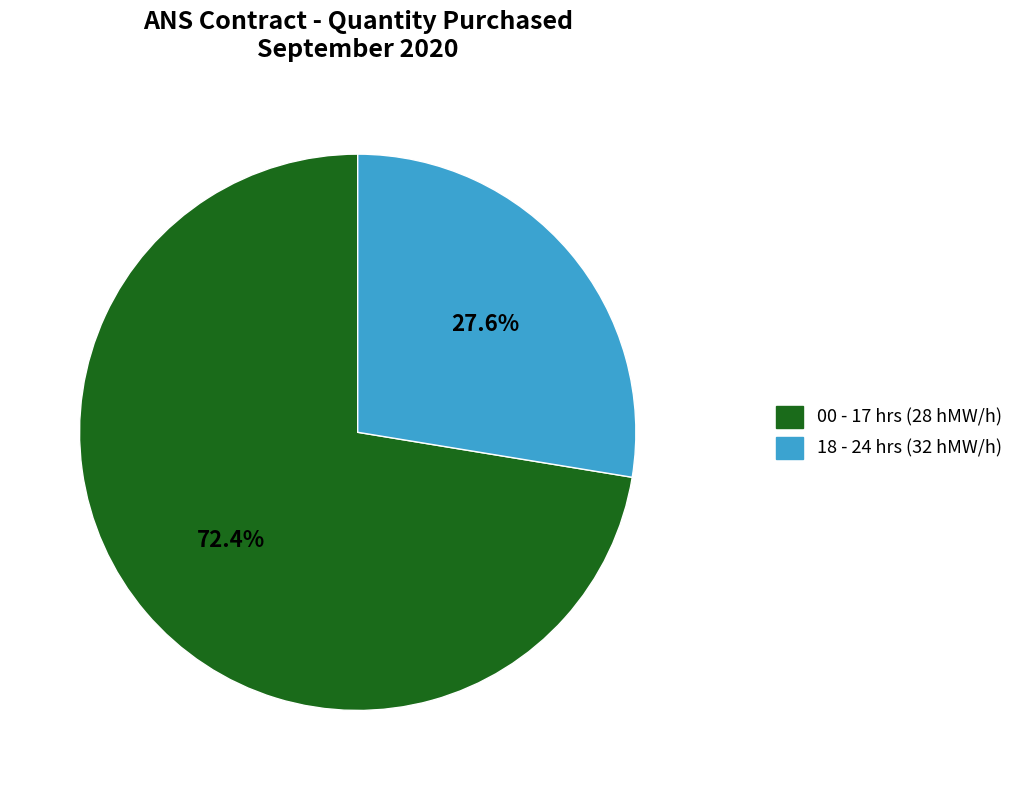

Is there any slice that represents more than half of the pie?

Yes